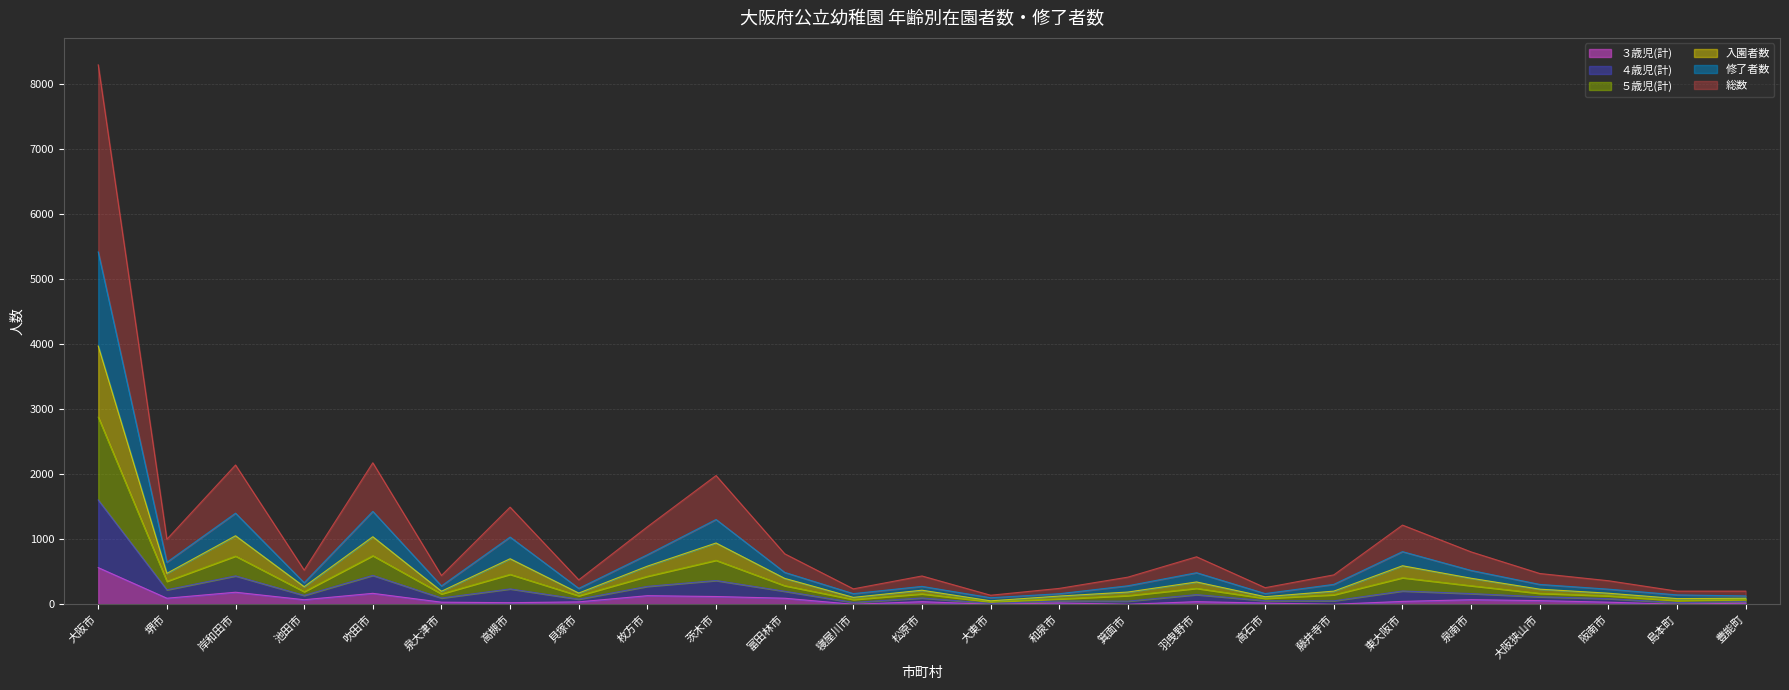

Which category has the highest value in the ３歳児(計) series?

大阪市